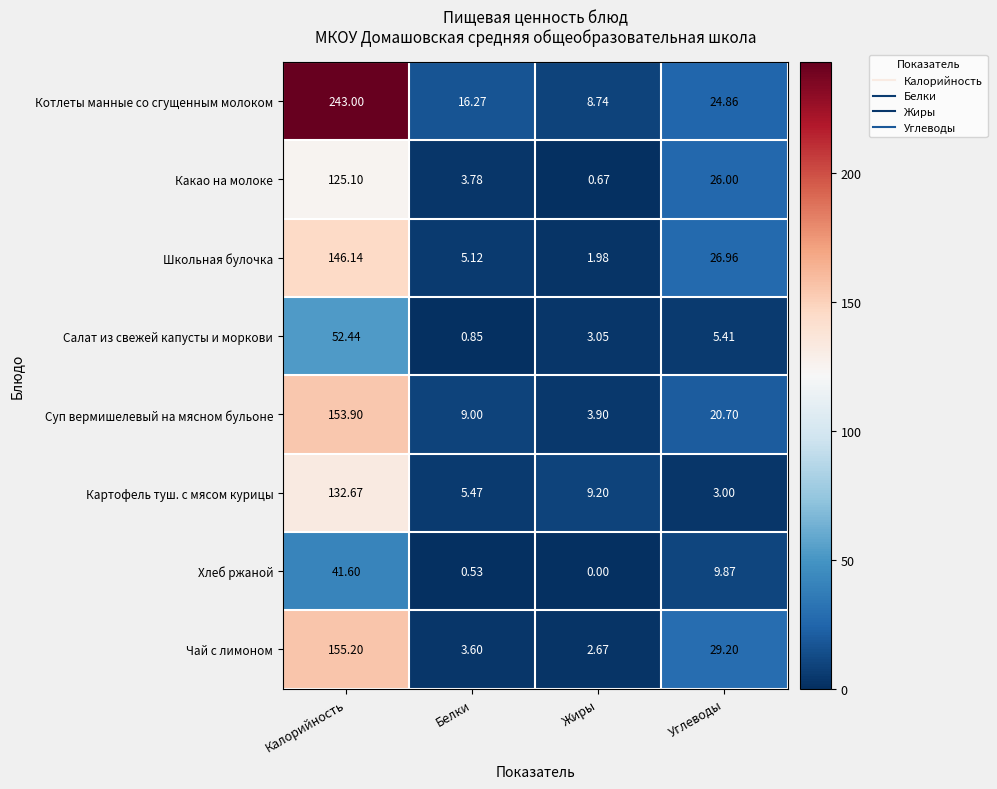

What is the difference between the highest and lowest values at Белки?

15.7